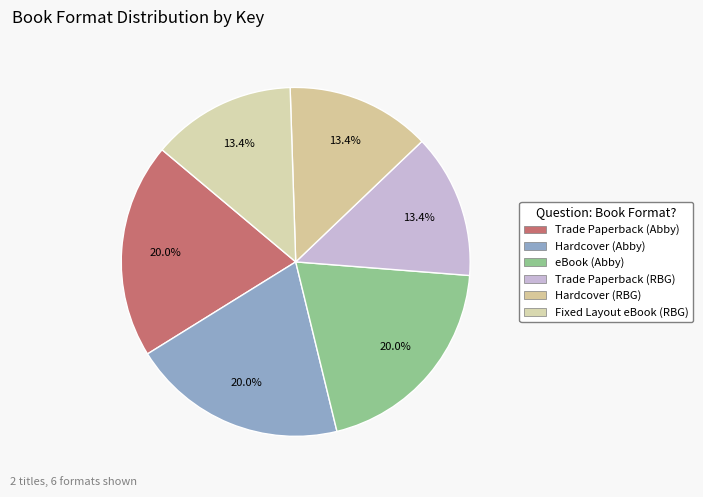

Does Trade Paperback (RBG) account for over 50% of the chart?

No